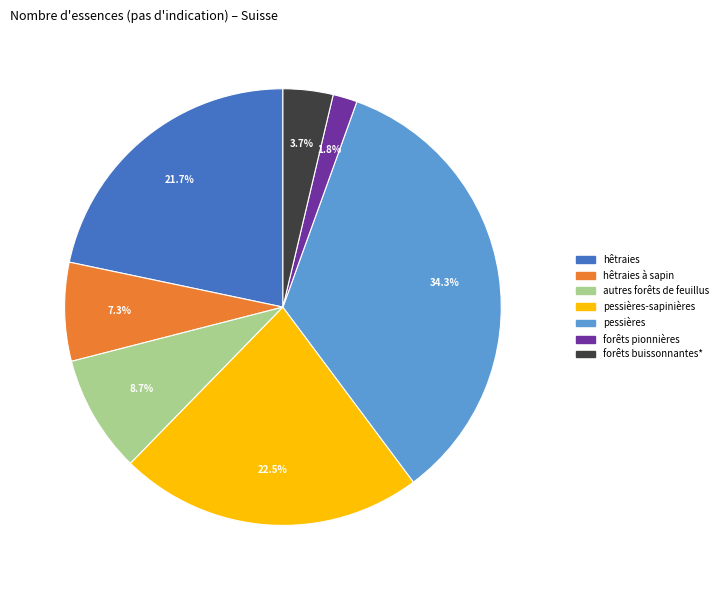

Is there a majority slice in this chart?

No